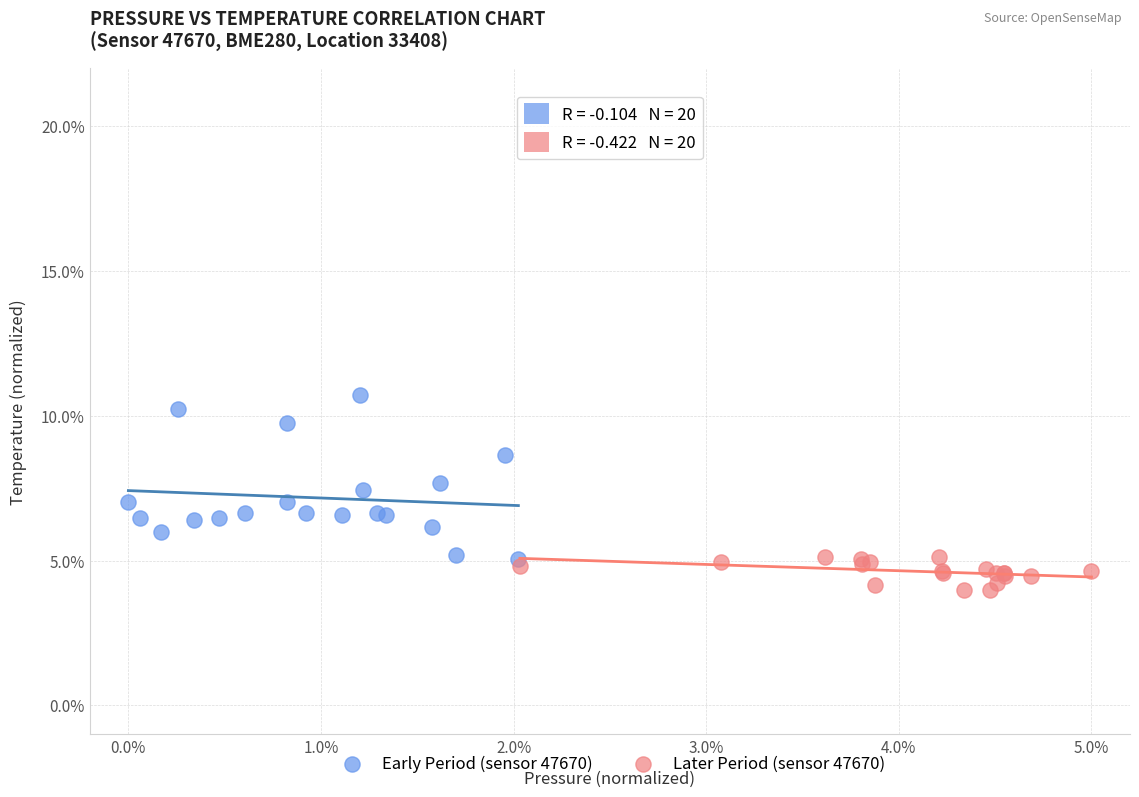

Which series contains the highest Y value?

Early Period (sensor 47670)